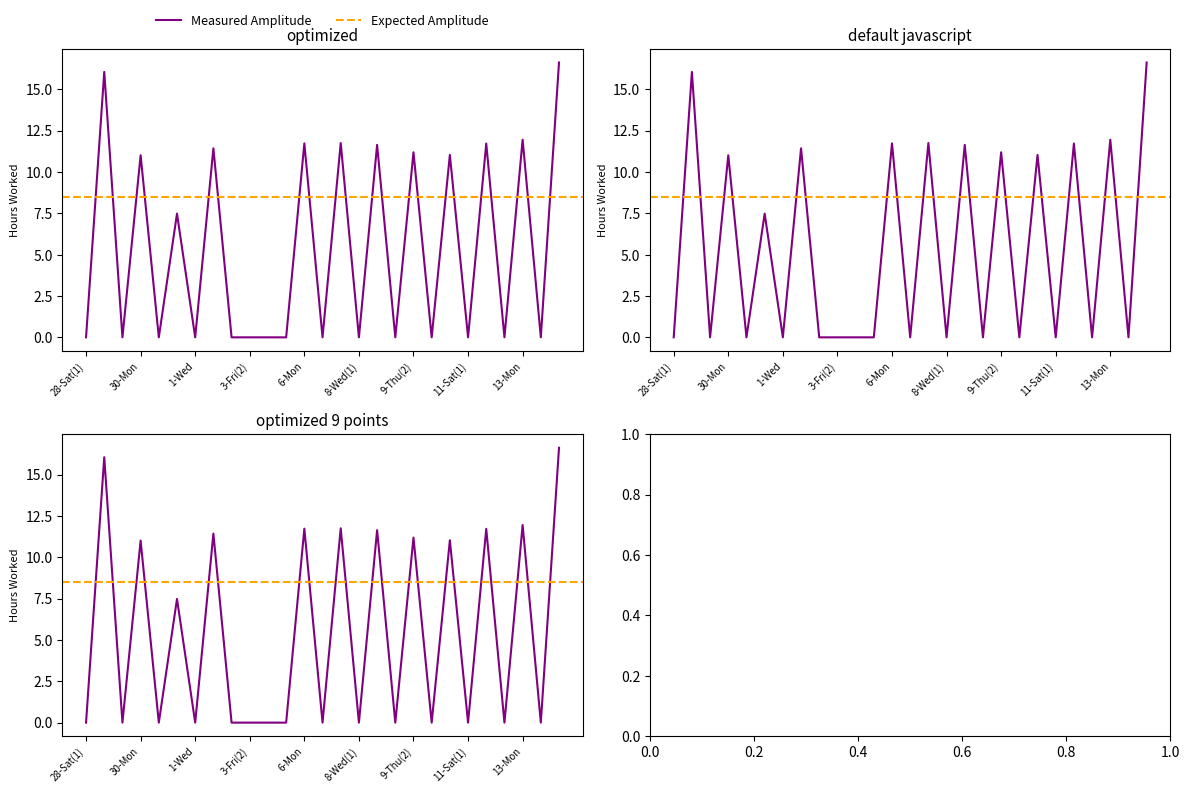

Is it true that the value at 9-Thu(1) is 0.0?

True